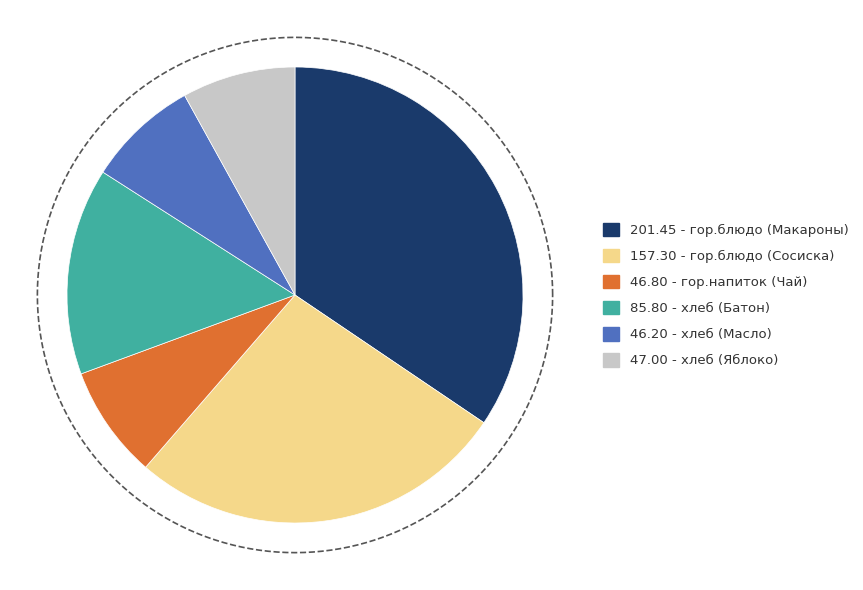

Does хлеб (Масло) represent more than half of the total?

No